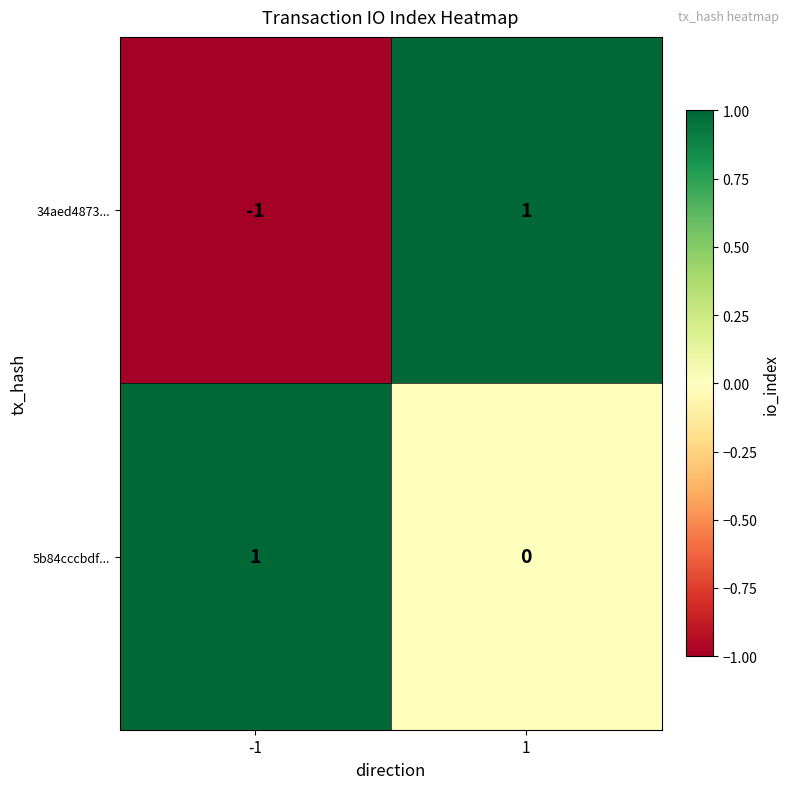

Is it true that 34aed4873... equals 1 at 1?

True